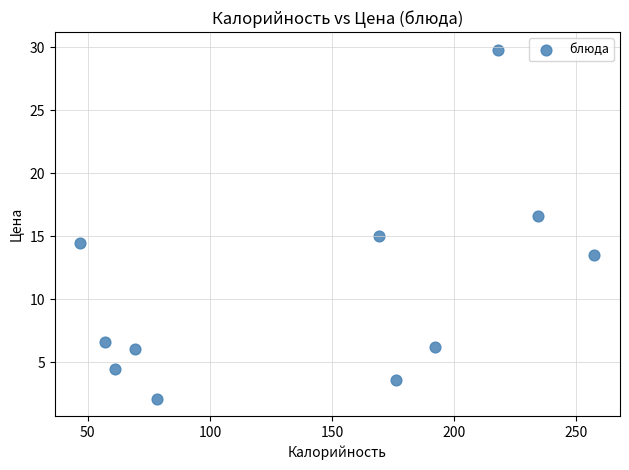

What is the range of Y values (max minus min)?

27.7